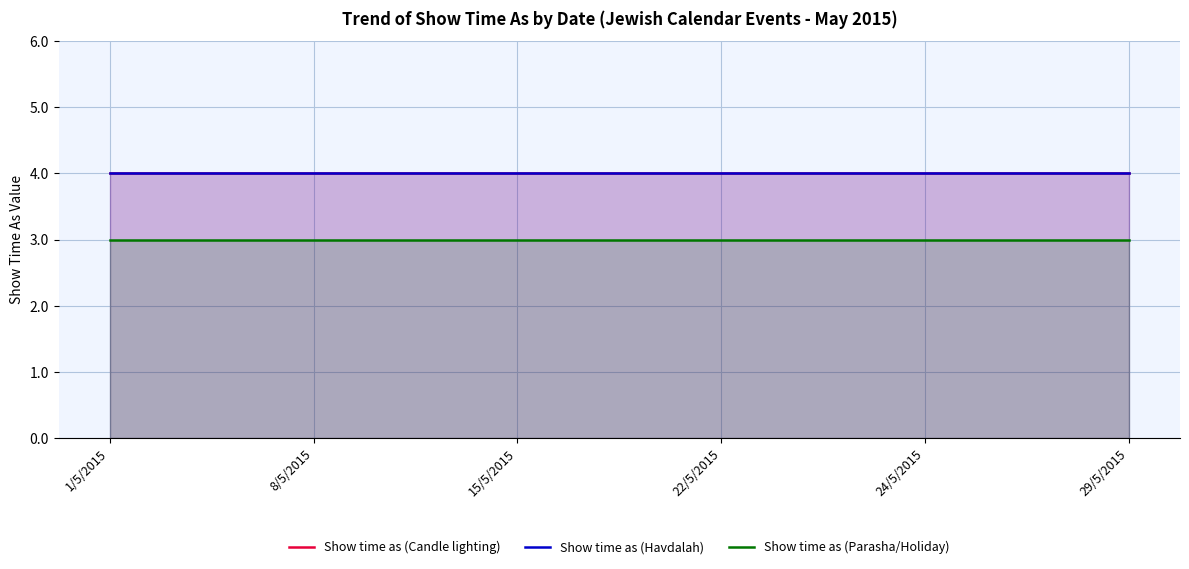

True or false: Show time as (Candle lighting) has a value of 4 at 15/5/2015.

True